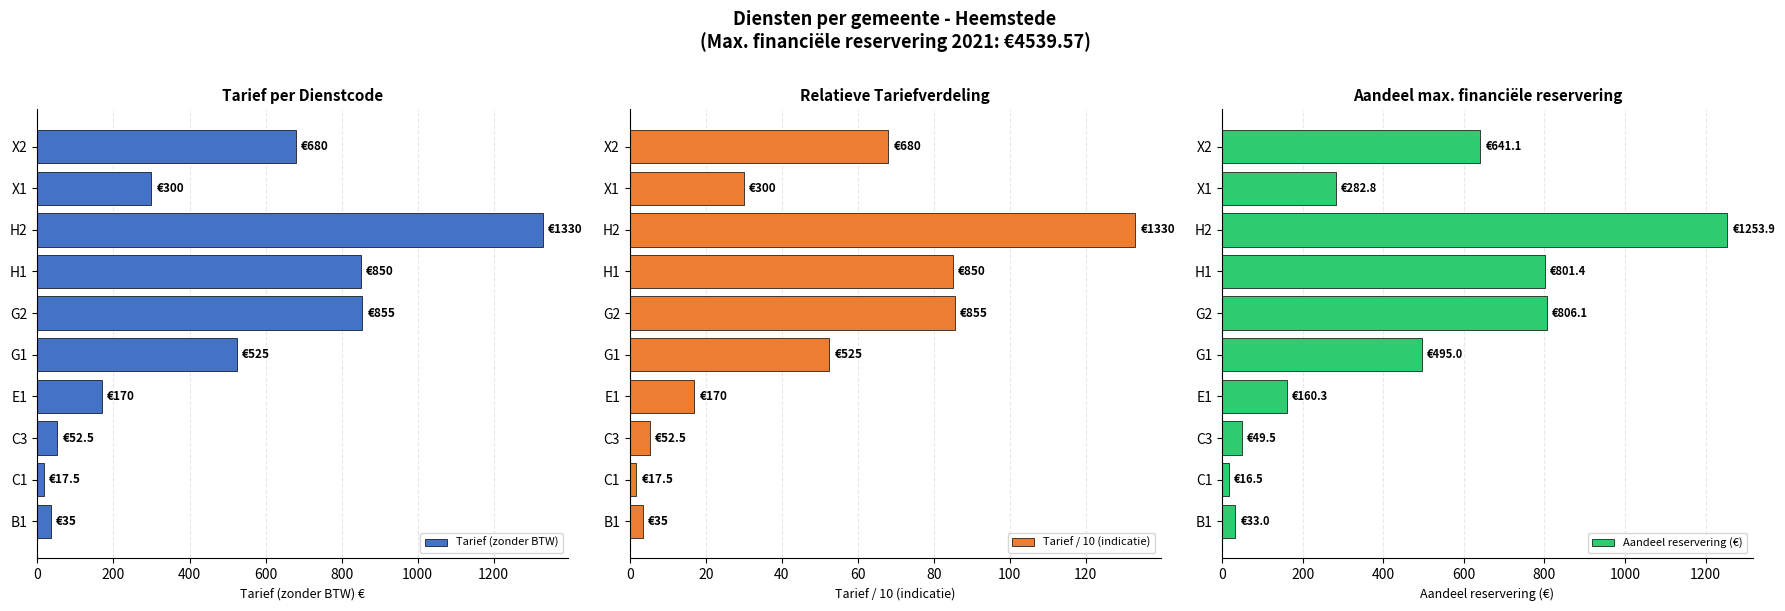

What is the maximum value for Tarief (zonder BTW)?

1330.0